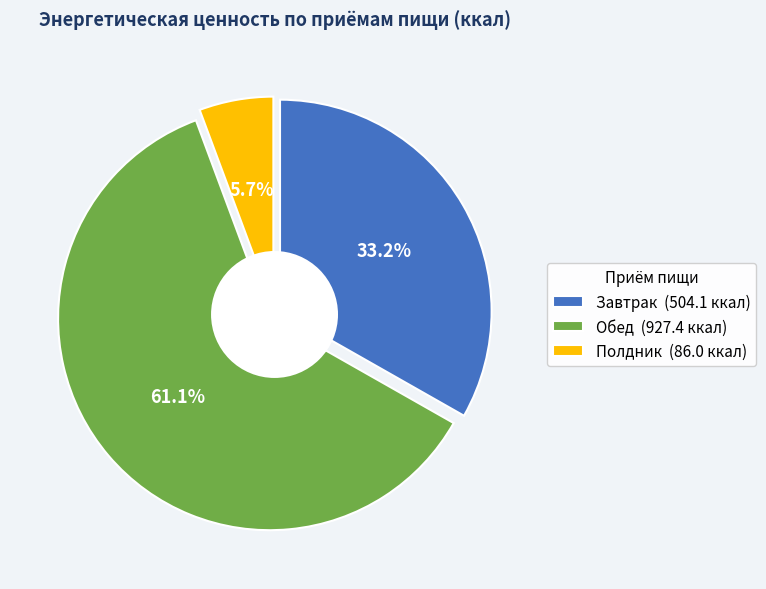

What percentage is the Завтрак slice, to the nearest percent?

33%